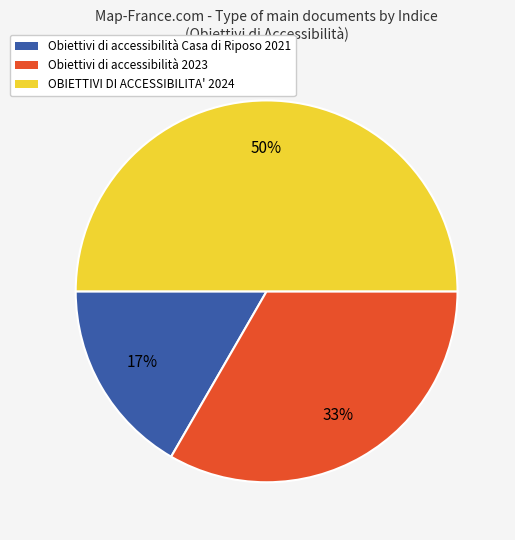

Which has a higher value, Obiettivi di accessibilità 2023 or Obiettivi di accessibilità Casa di Riposo 2021?

Obiettivi di accessibilità 2023